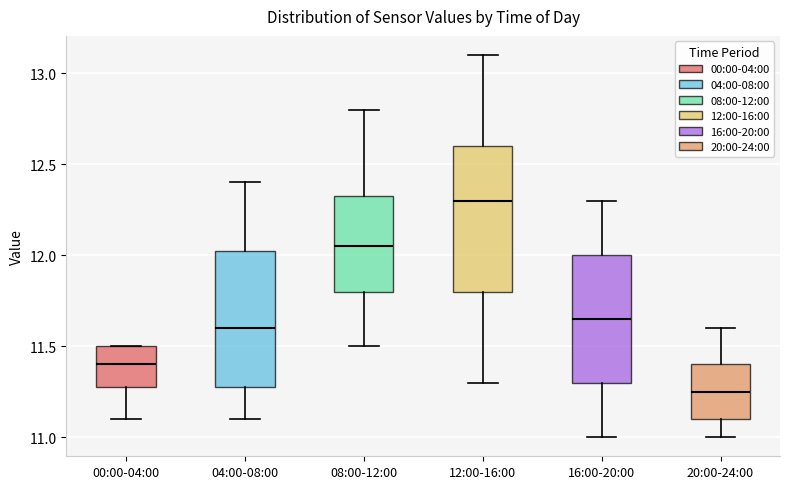

Where is the upper edge of the box for 16:00-20:00 on the y-axis? The values are not printed on the chart, so give them approximately, as read against the axis.

12.00